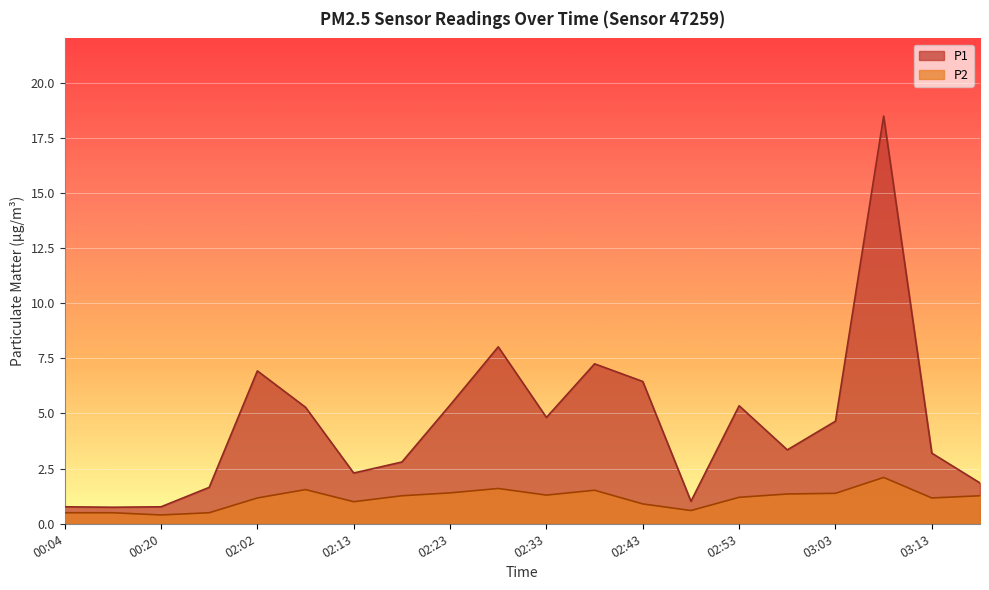

Between 03:03 and 02:58, which is larger?

03:03